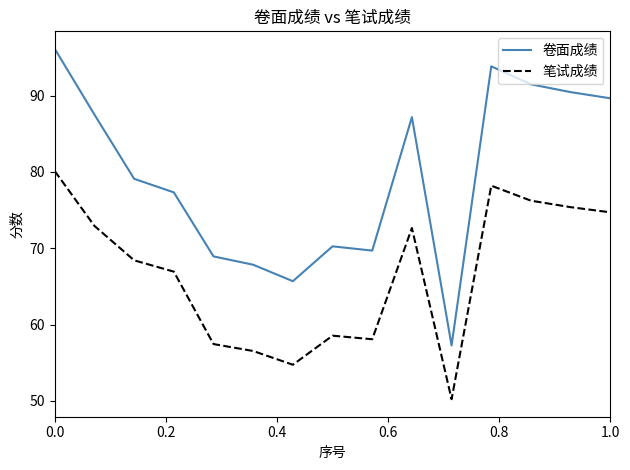

Which series has the largest range (max minus min)?

卷面成绩